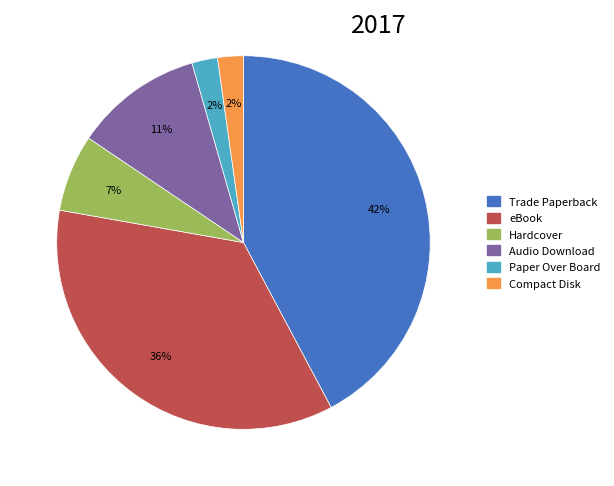

To the nearest percent, what portion does Trade Paperback represent?

42%